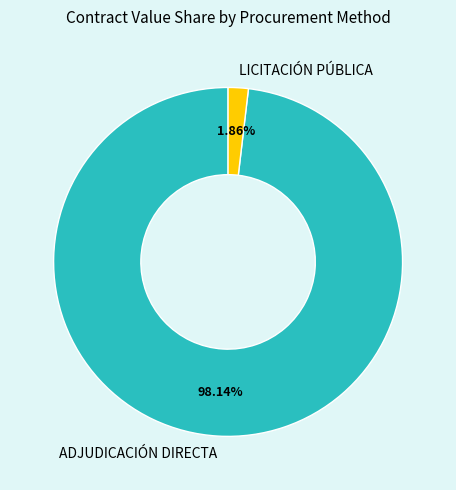

Rank the categories by value from lowest to highest.

LICITACIÓN PÚBLICA, ADJUDICACIÓN DIRECTA